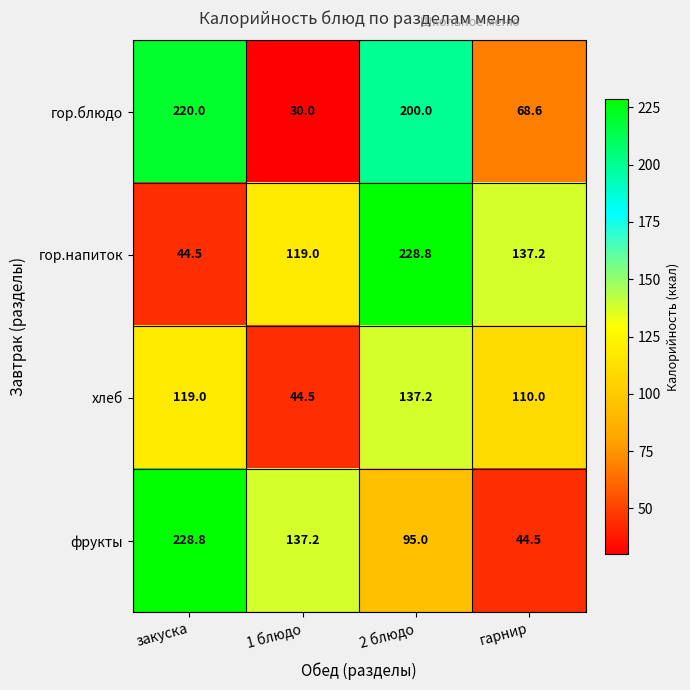

The гор.блюдо series shows 68.6 at гарнир. True or false?

True